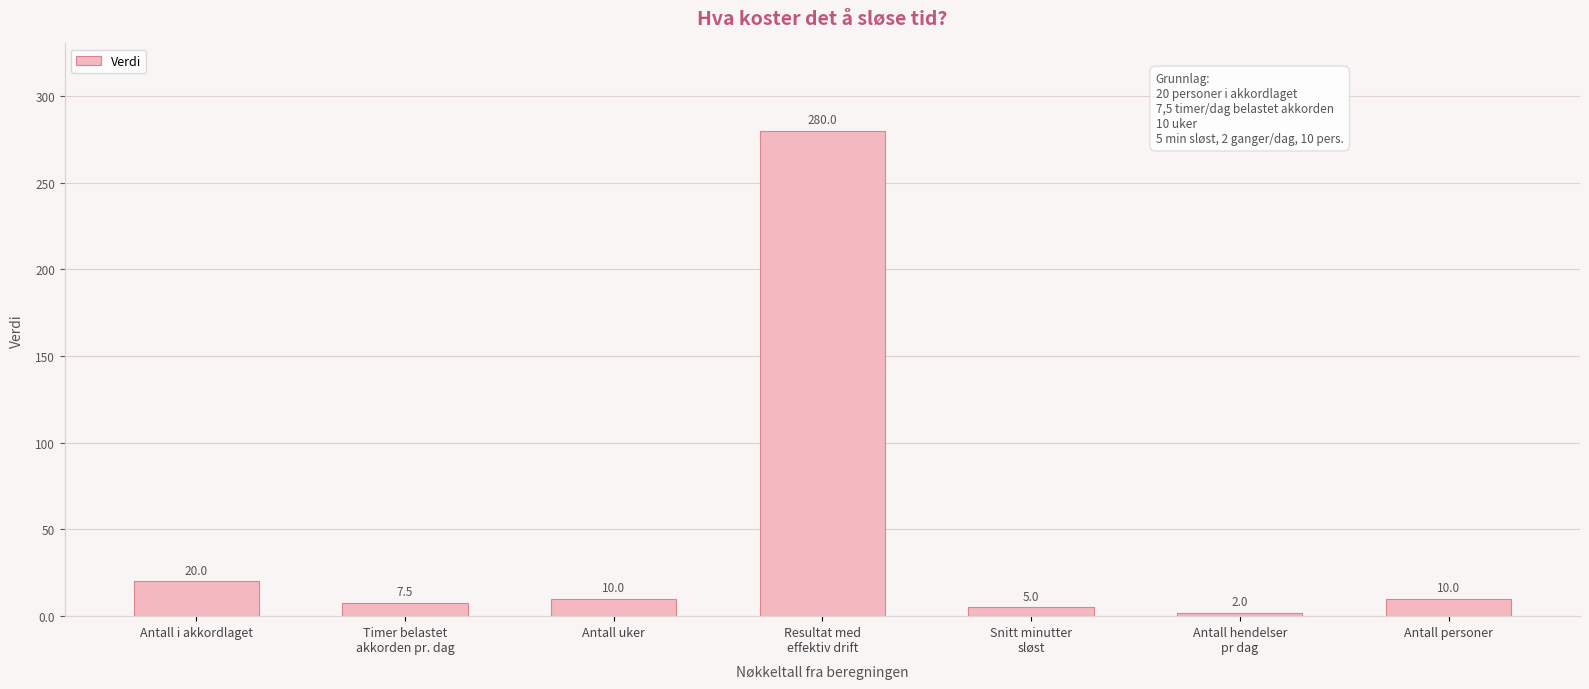

Which label corresponds to the smallest value in the chart?

Antall hendelser
pr dag